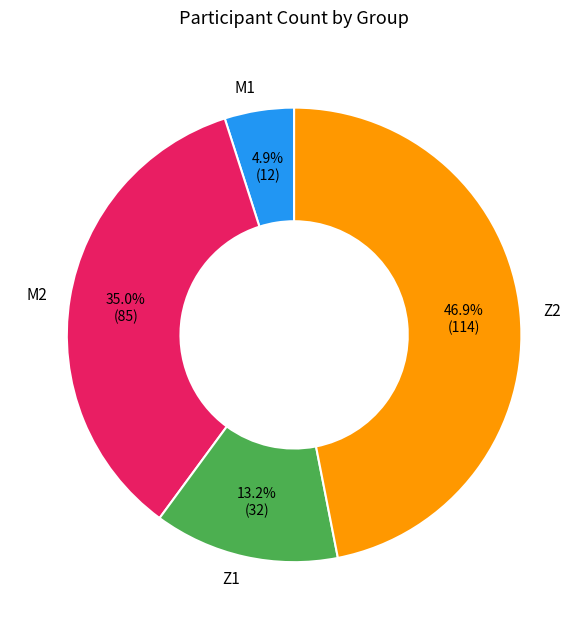

How many segments does this pie chart have?

4